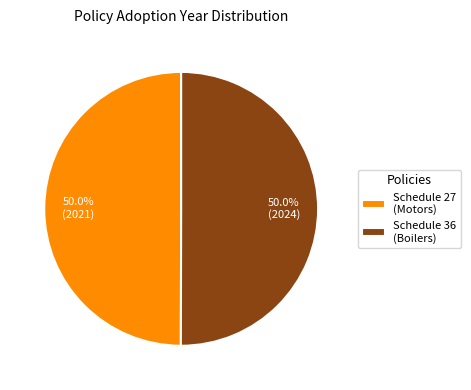

Combined, what portion of the pie is Schedule 36 (Boilers) and Schedule 27 (Motors)?

100.0%